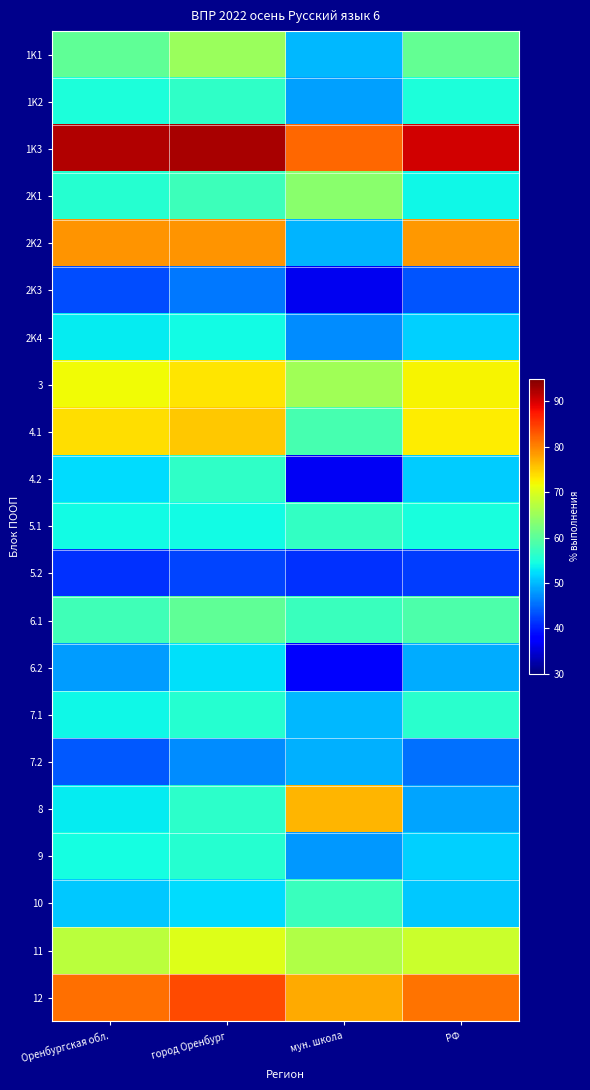

What is the total value across all series at мун. школа?

1155.5